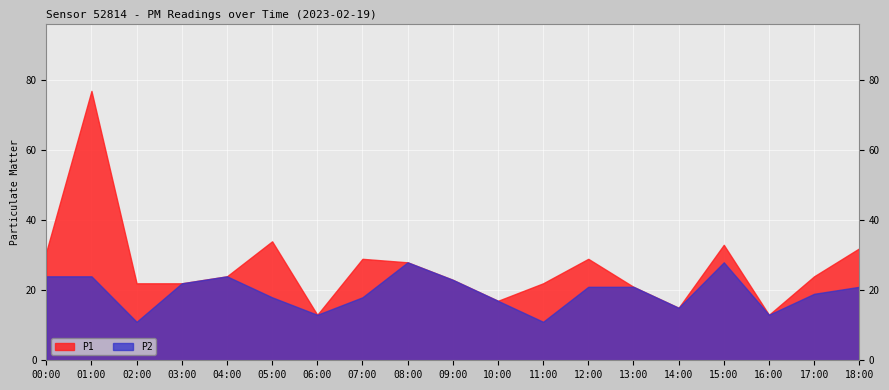

True or false: P2 and P1 intersect in this chart.

False